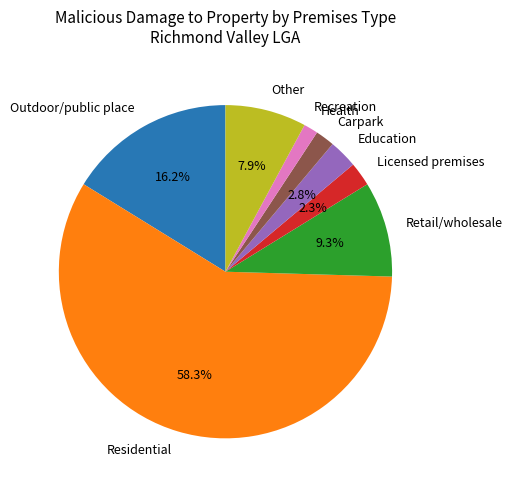

What is the largest slice in the pie chart?

Residential